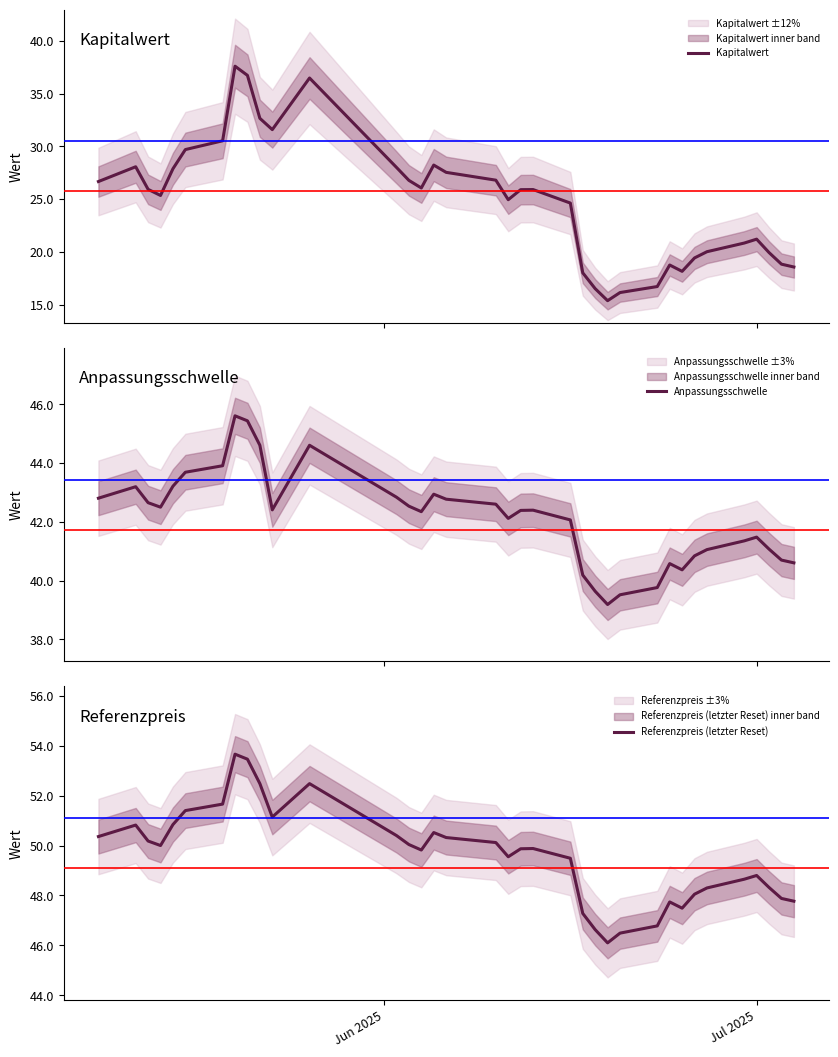

What is the lowest value of the Kapitalwert series?

15.4